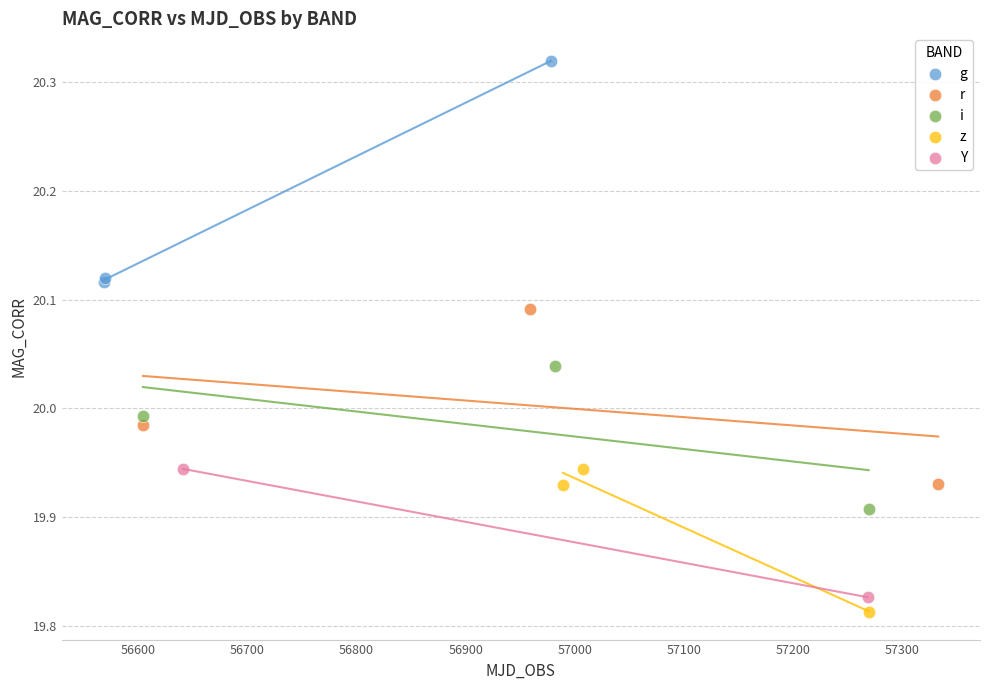

Which series reaches the minimum Y coordinate?

z